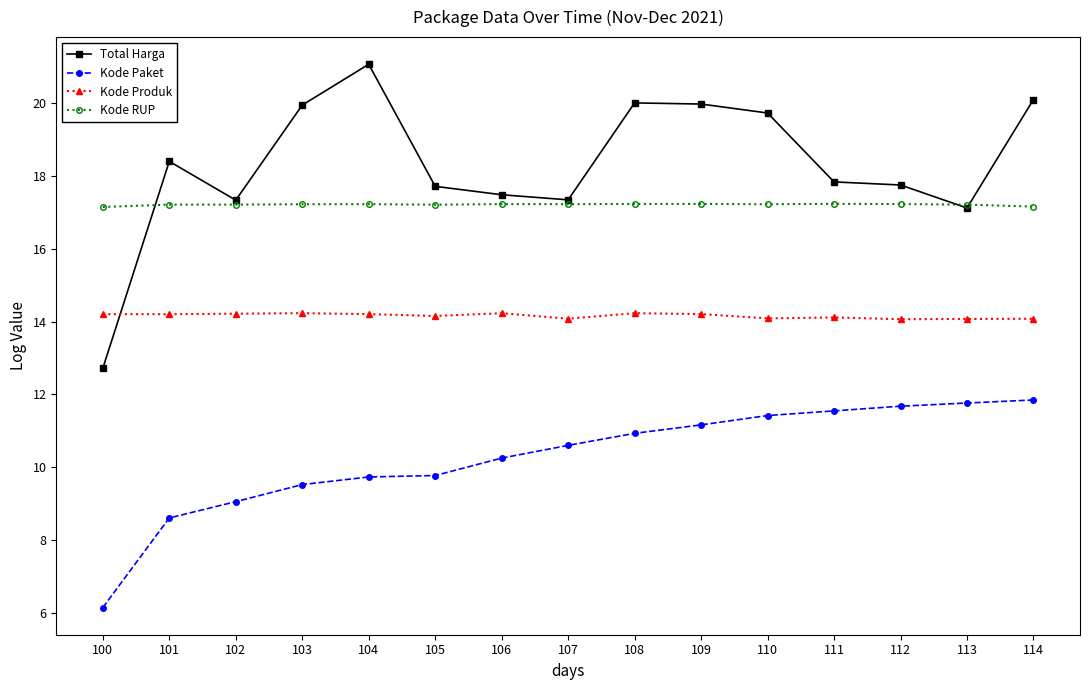

After their last crossing, which series has the higher values: Total Harga or Kode RUP?

Total Harga